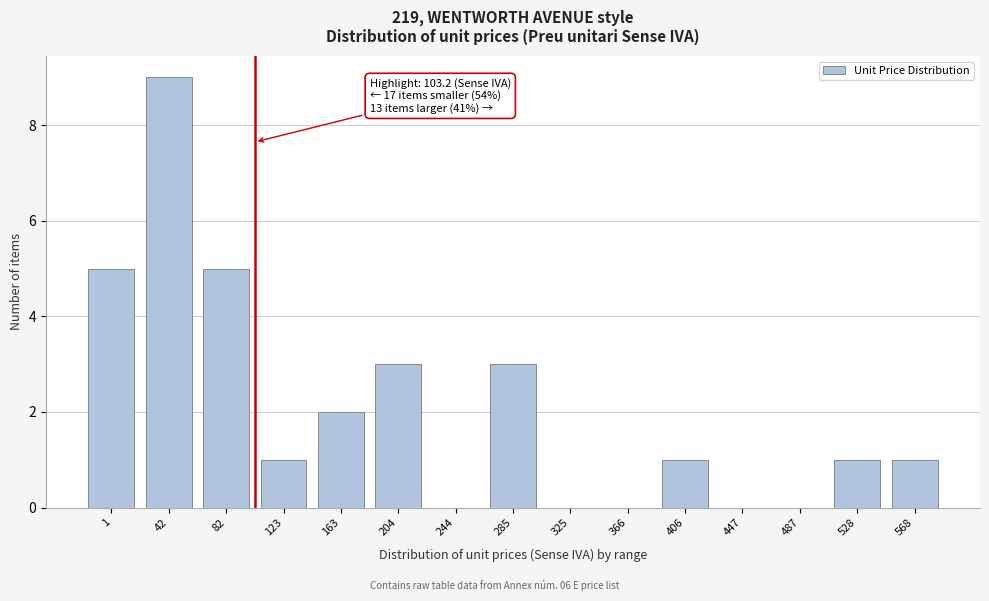

Reading left to right, list all the values displayed in this chart.

1=5	42=9	82=5	123=1	163=2	204=3	244=0	285=3	325=0	366=0	406=1	447=0	487=0	528=1	568=1